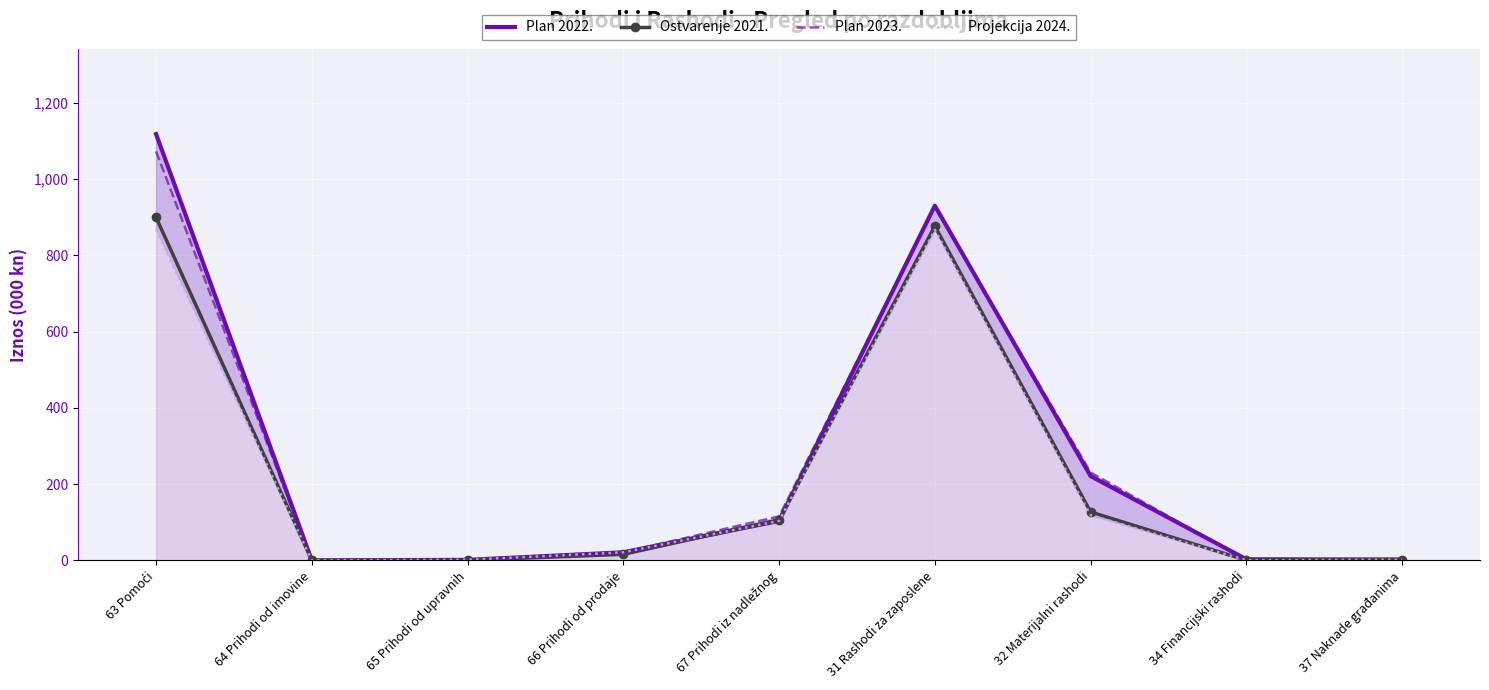

Is it true that Ostvarenje 2021. equals 0.0 at 64 Prihodi od imovine?

False